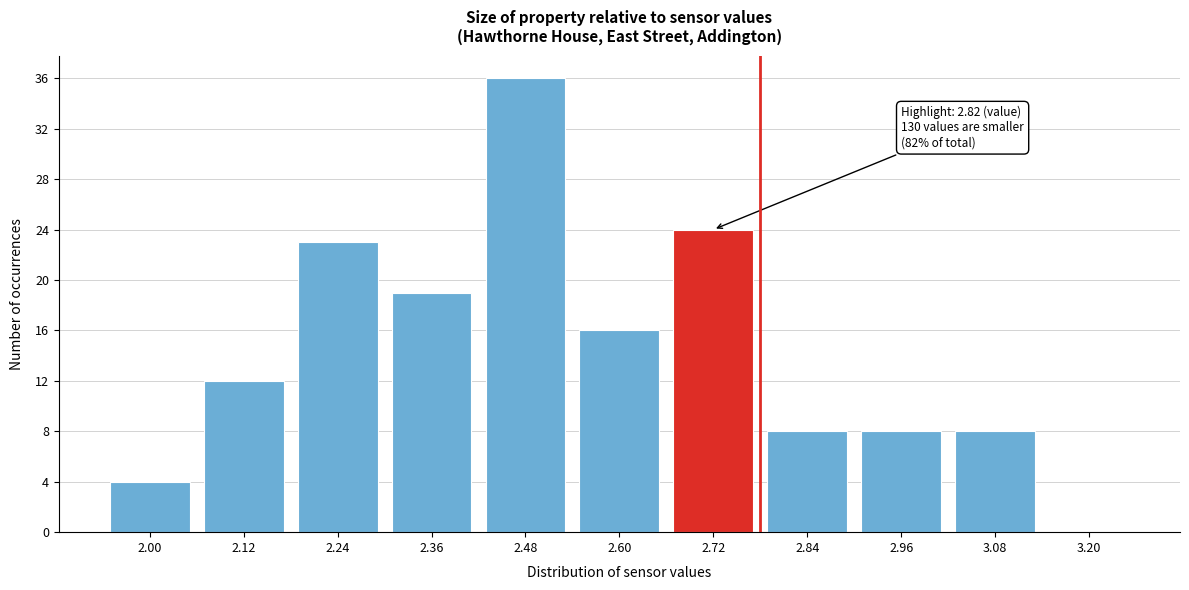

Reading left to right, what are all the values shown in this chart?

2.00=4	2.12=12	2.24=23	2.36=19	2.48=36	2.60=16	2.72=24	2.84=8	2.96=8	3.08=8	3.20=0